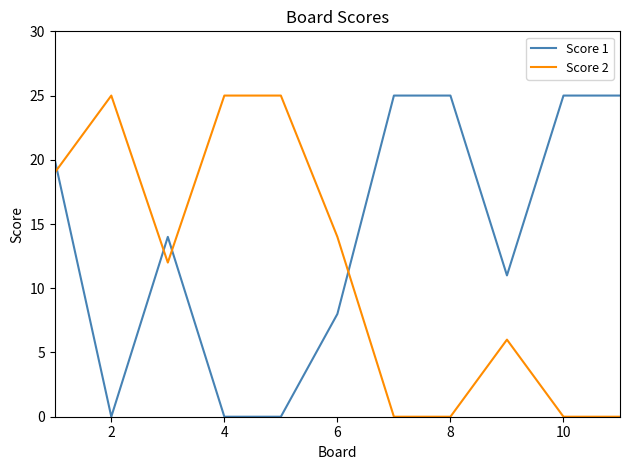

Which series has the largest total across all categories?

Score 1